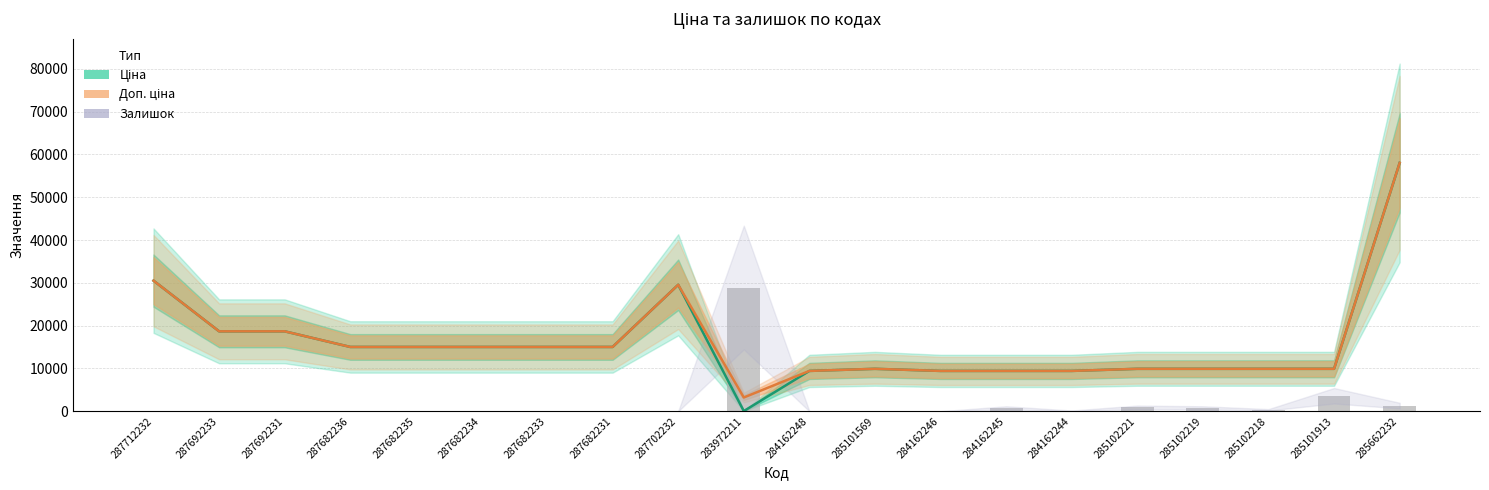

What is the difference between the Ціна values at 287682231 and 285101569?

5110.7